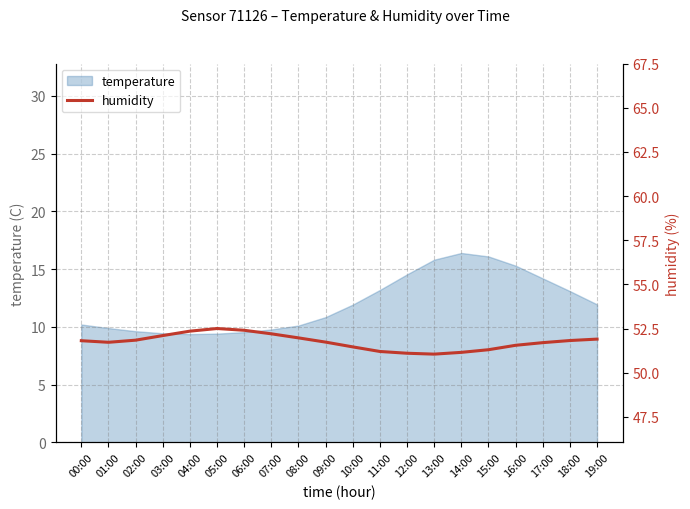

Approximately how many times larger is the value at 09:00 compared to 08:00?

1.0